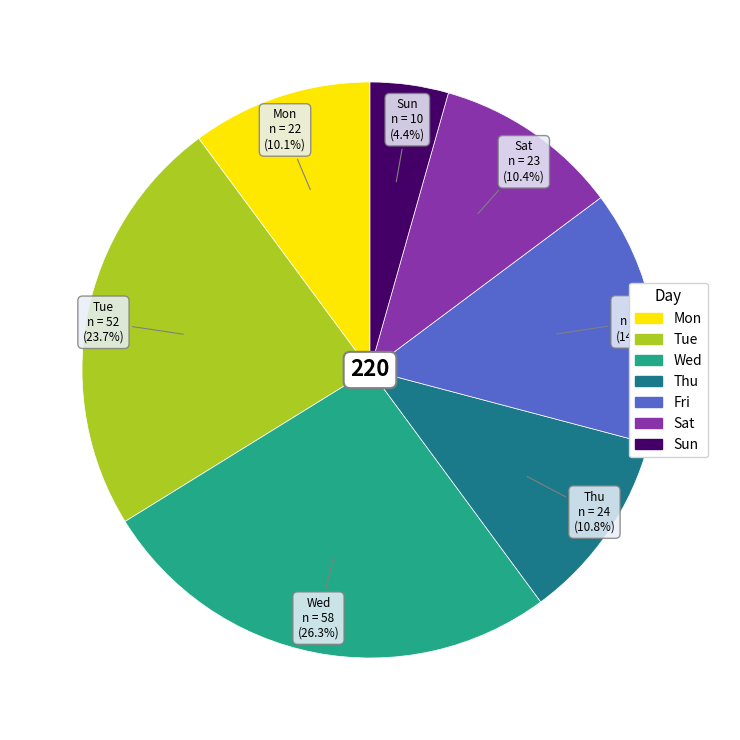

Is there any slice that represents more than half of the pie?

No